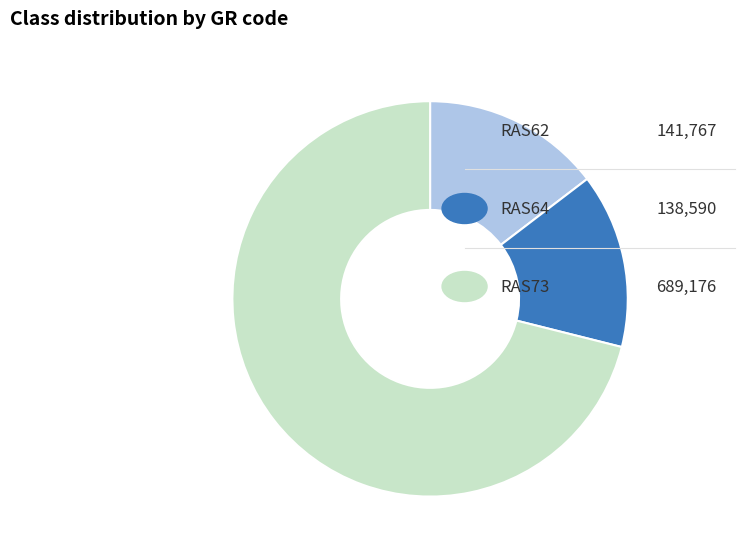

Is there a majority slice in this chart?

Yes